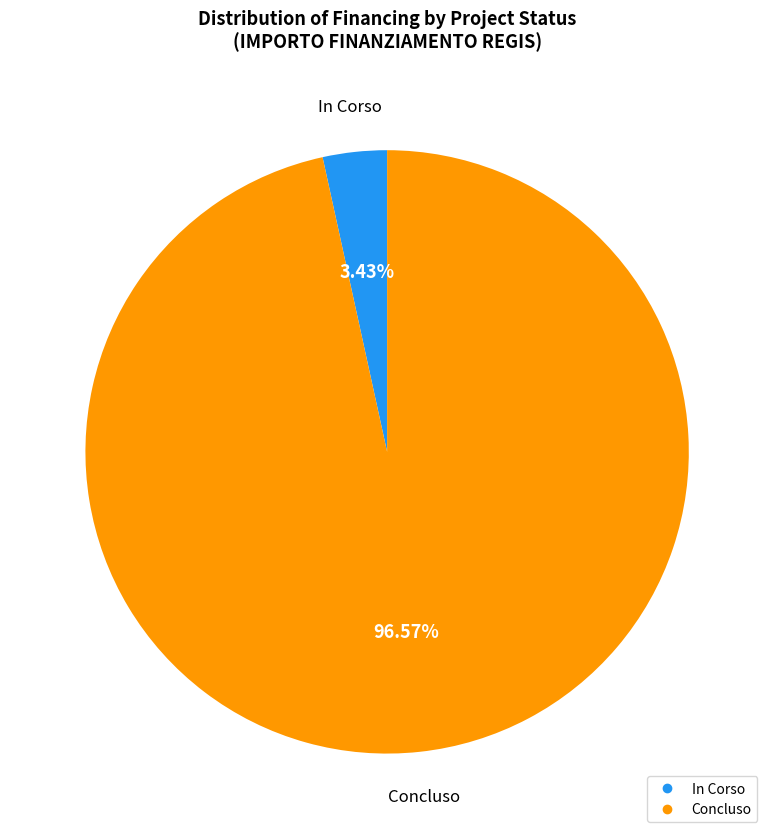

Is the sum of In Corso and Concluso greater than half?

Yes